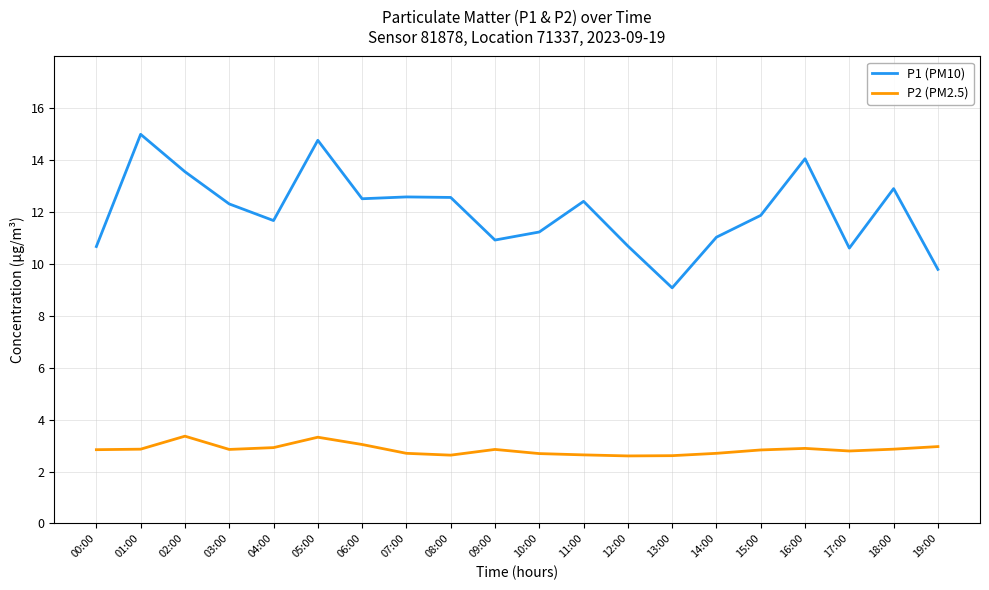

List the series in order of their peak value, highest first.

P1 (PM10), P2 (PM2.5)